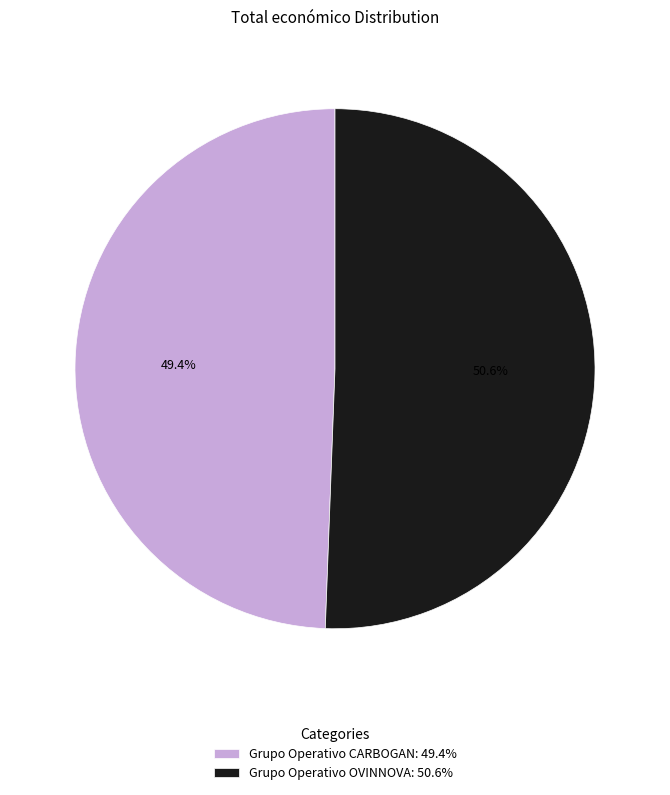

To the nearest percent, what is the combined percentage of Grupo Operativo CARBOGAN and Grupo Operativo OVINNOVA?

100%